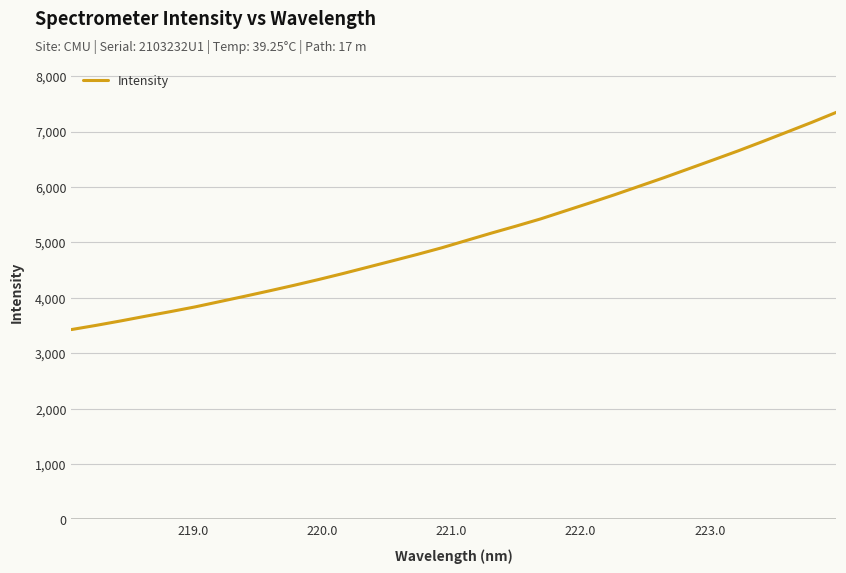

What is the minimum value shown in the chart?

3426.1